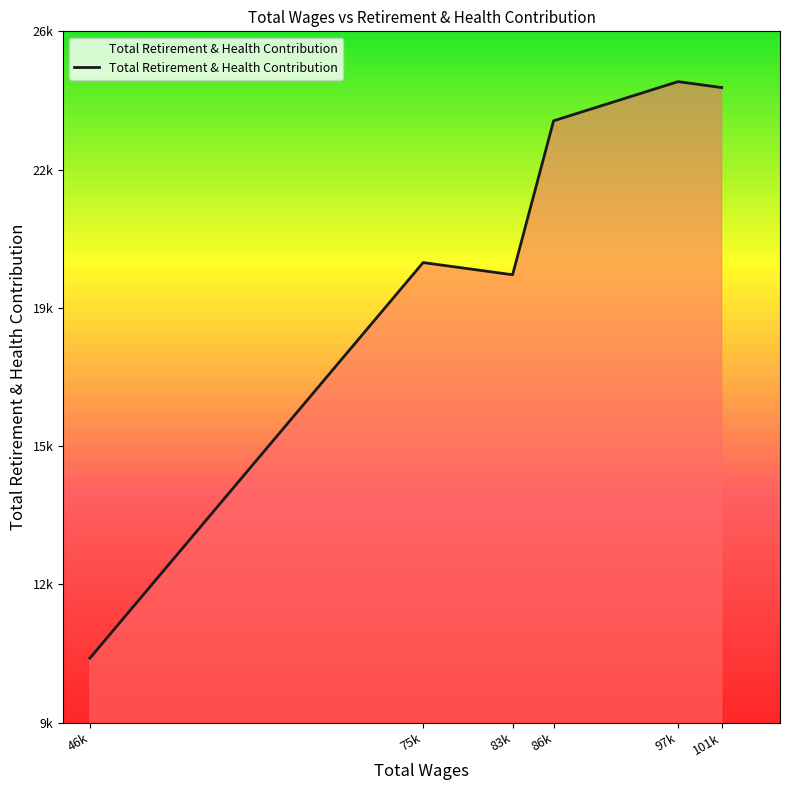

Does the chart have visible grid lines?

No